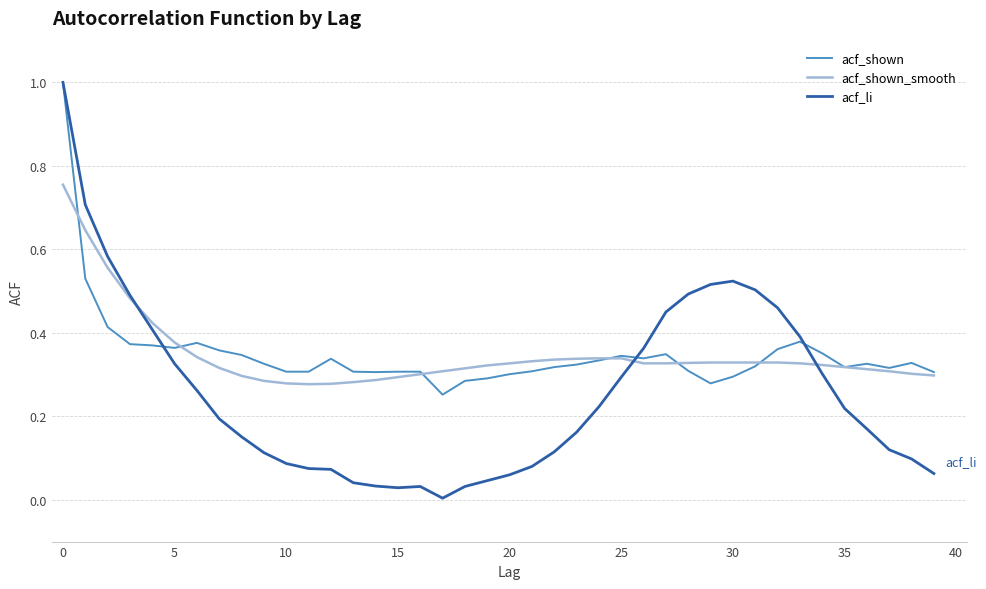

Which series has the largest range (max minus min)?

acf_li